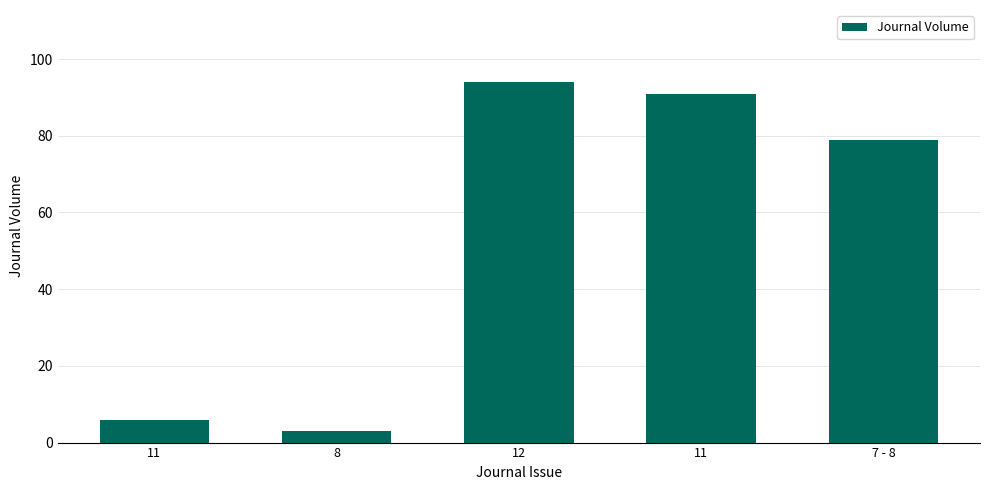

Reading left to right, extract all data points from this chart.

6	3	94	91	79